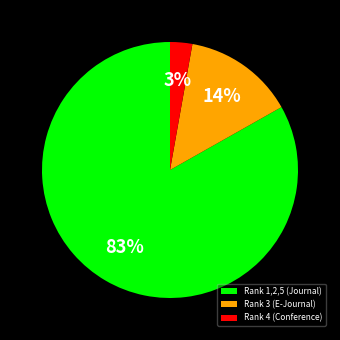

To the nearest percent, what percentage of the pie is Rank 4 (Conference)?

3%